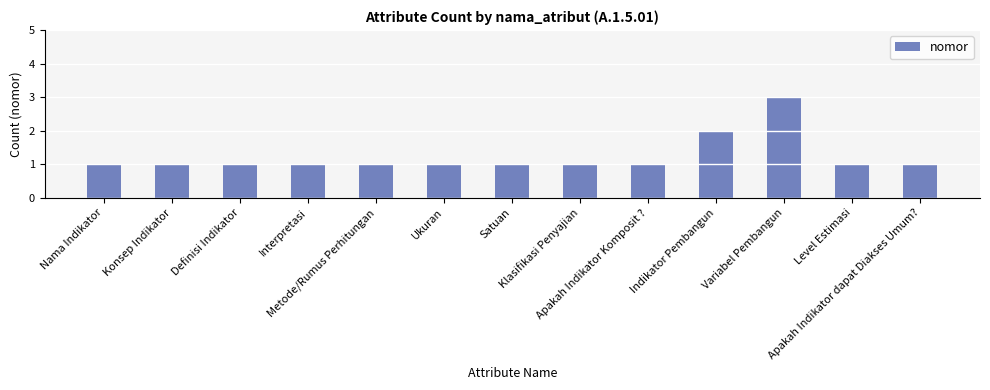

What is the sum of all values?

16